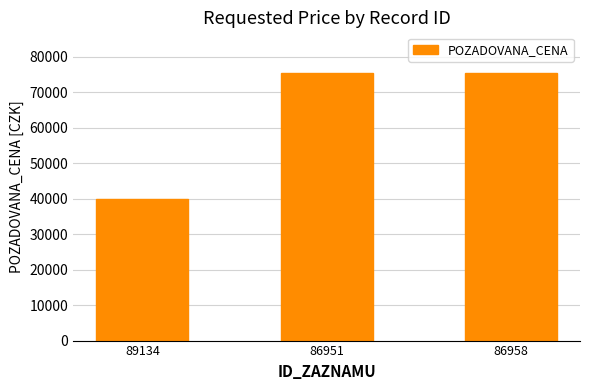

The value at 89134 is 66593. True or false?

False